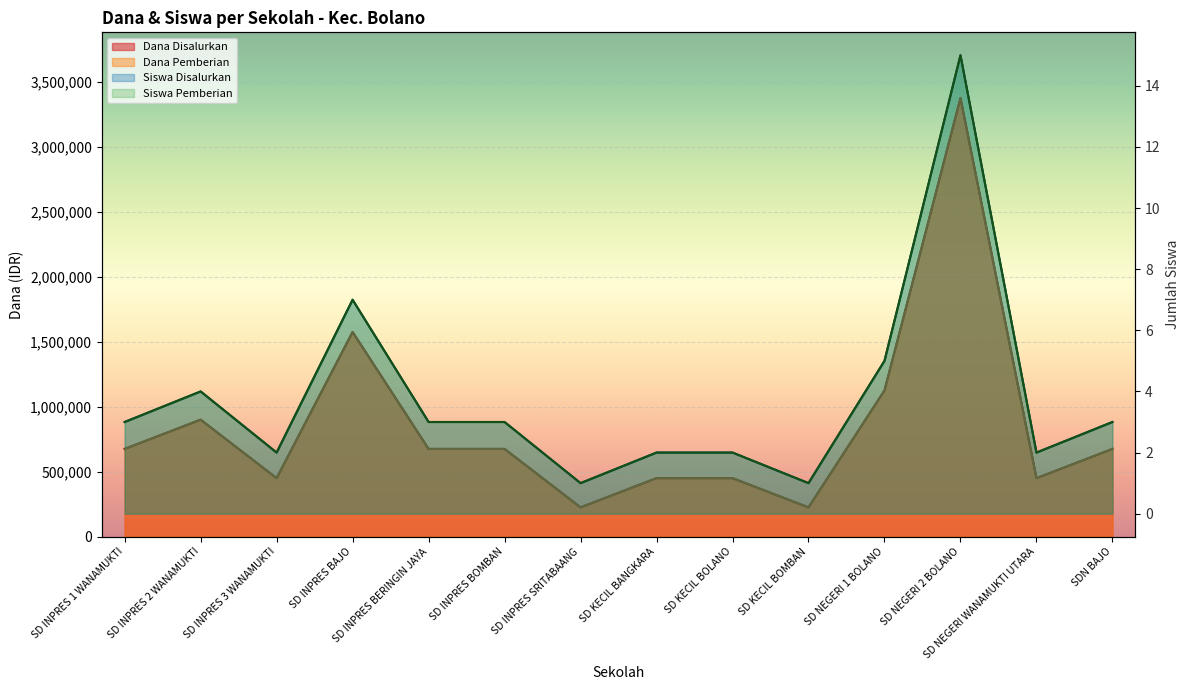

True or false: Siswa Pemberian and Dana Disalurkan intersect in this chart.

False